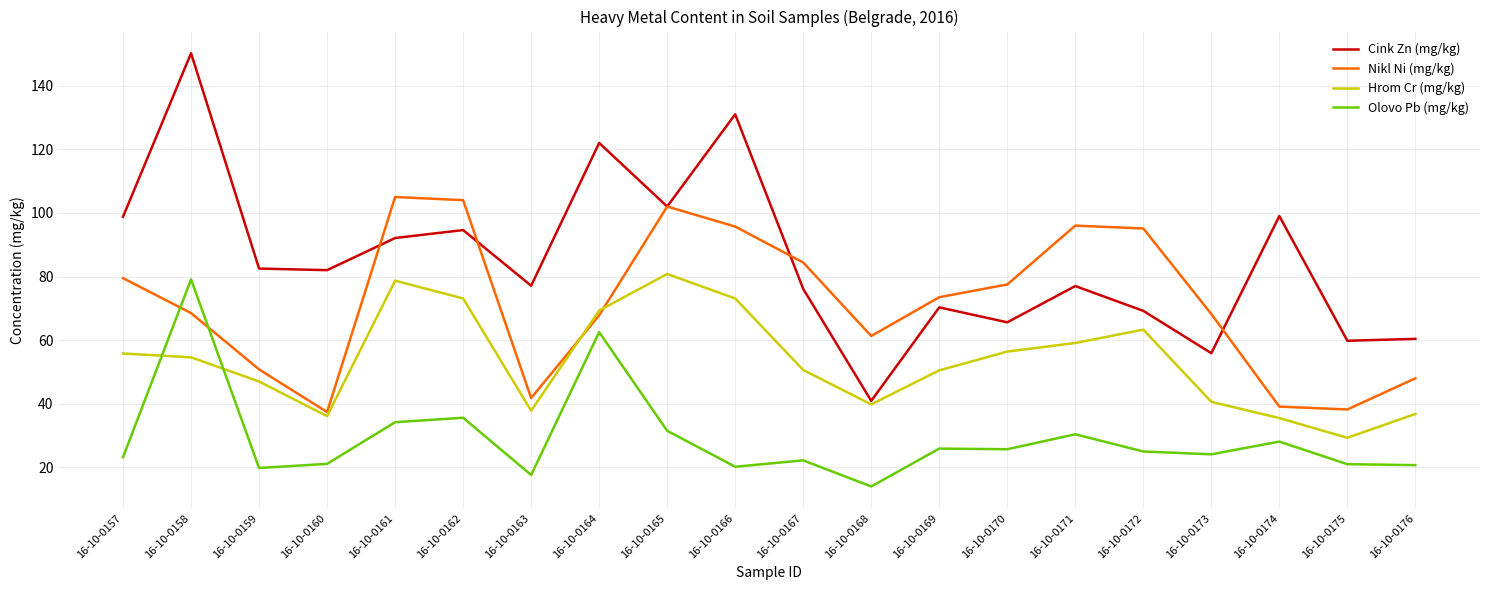

True or false: Hrom Cr (mg/kg) and Nikl Ni (mg/kg) cross at least once.

True